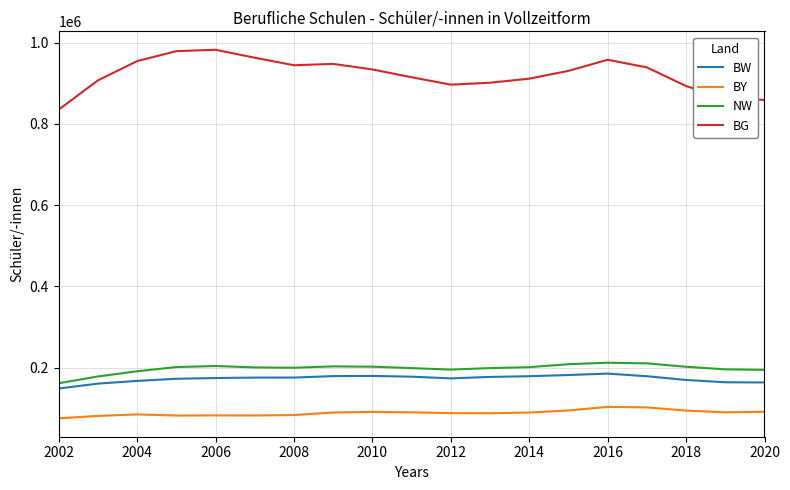

What is the difference between the maximum and minimum values in the BY series?

28133